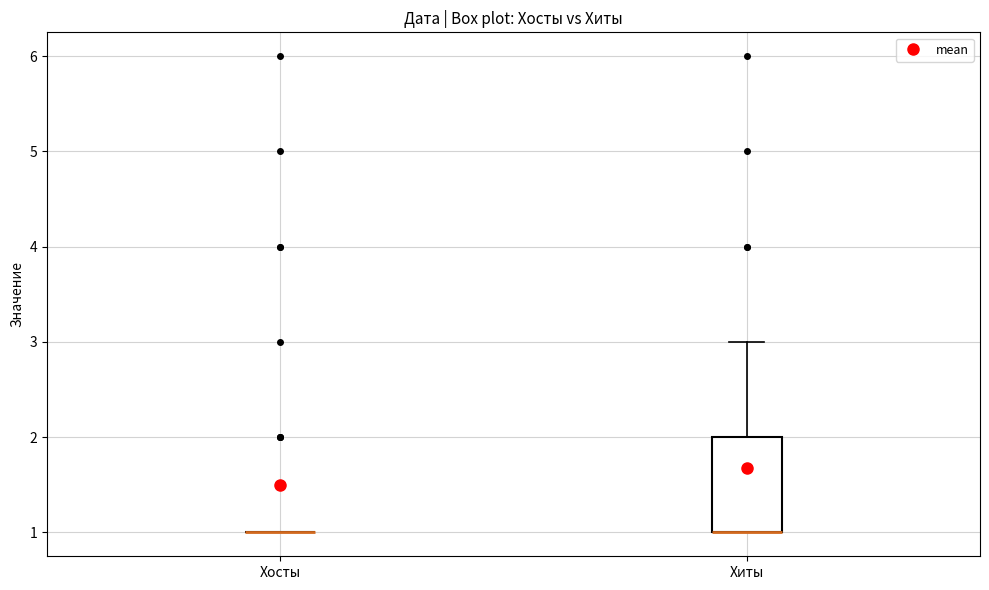

Reading left to right, read every box against the y-axis: the position of its median line, the range the box covers, and the ends of its whiskers. The values are not printed on the chart, so give them approximately, as read against the axis.

Хосты: box collapsed to a line at 1, whiskers 1 to 1
Хиты: median 1 (drawn on the box's lower edge), box 1 to 2, whiskers 1 to 3